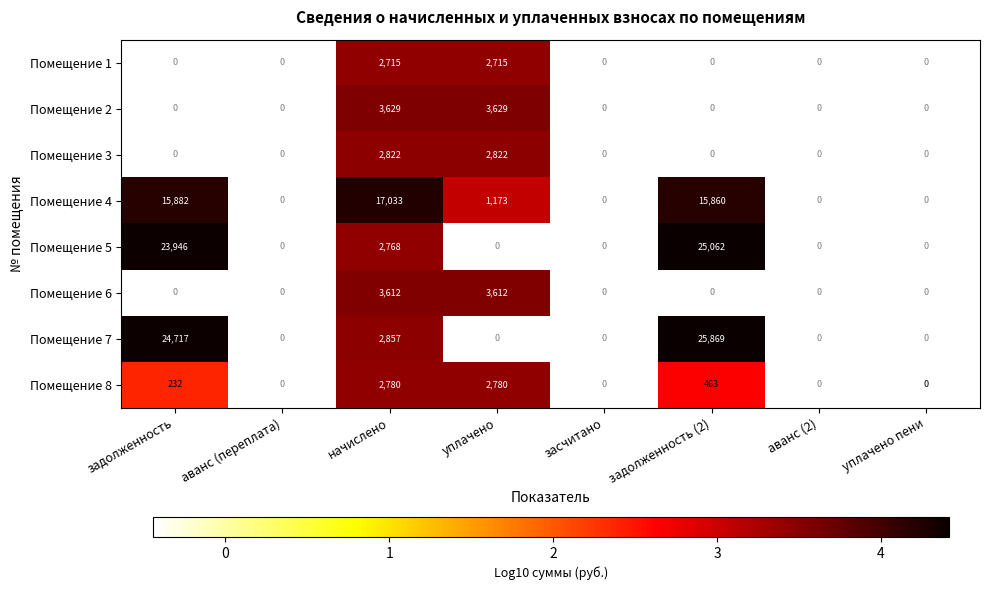

True or false: Помещение 4 has a value of 5361 at задолженность (2).

False